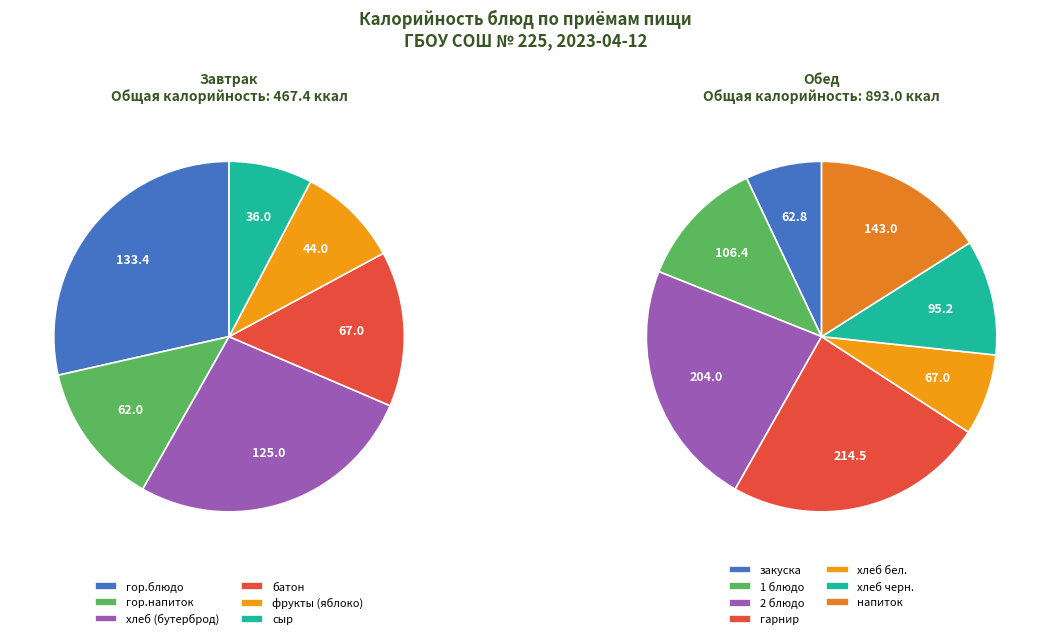

What is the largest slice in the pie chart?

гарнир